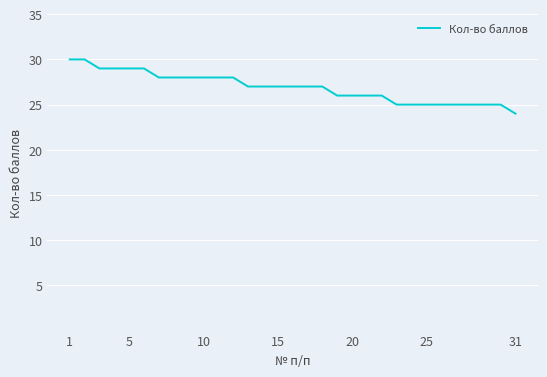

What is the greatest value displayed?

30